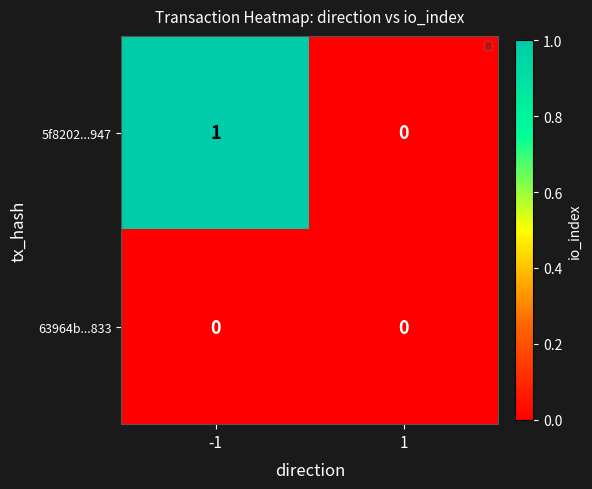

The value of 63964b...833 at -1 is 0. True or false?

True